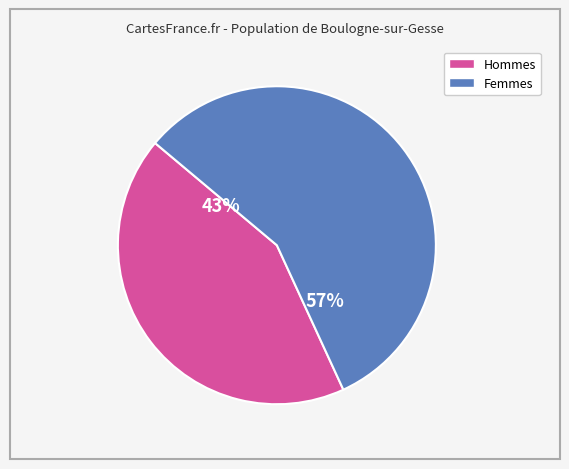

To the nearest percent, what is the difference between the largest and smallest slice percentages?

14%